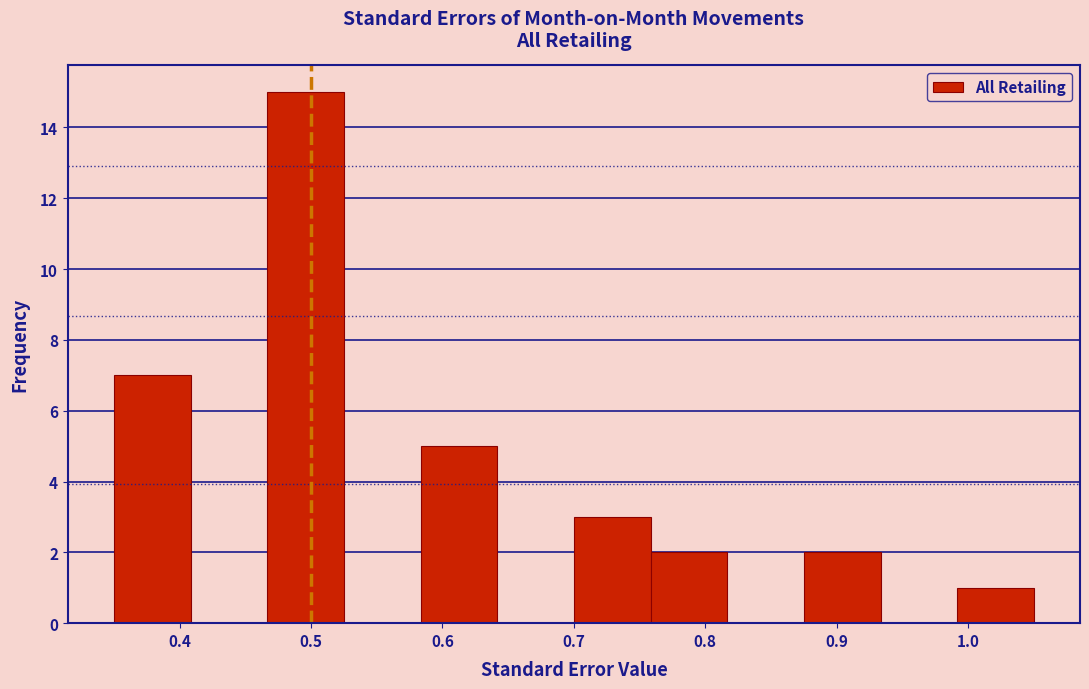

Which range on the x-axis has the tallest bar?

0.47 to 0.53